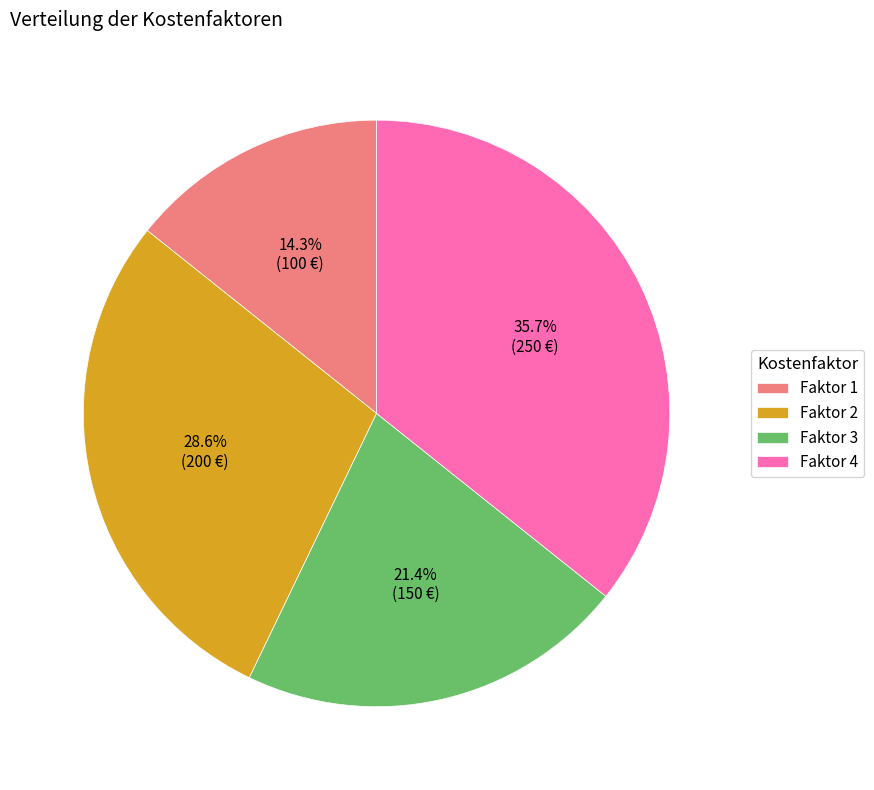

To the nearest percent, what is the difference between the Faktor 1 and Faktor 4 slice percentages?

21%